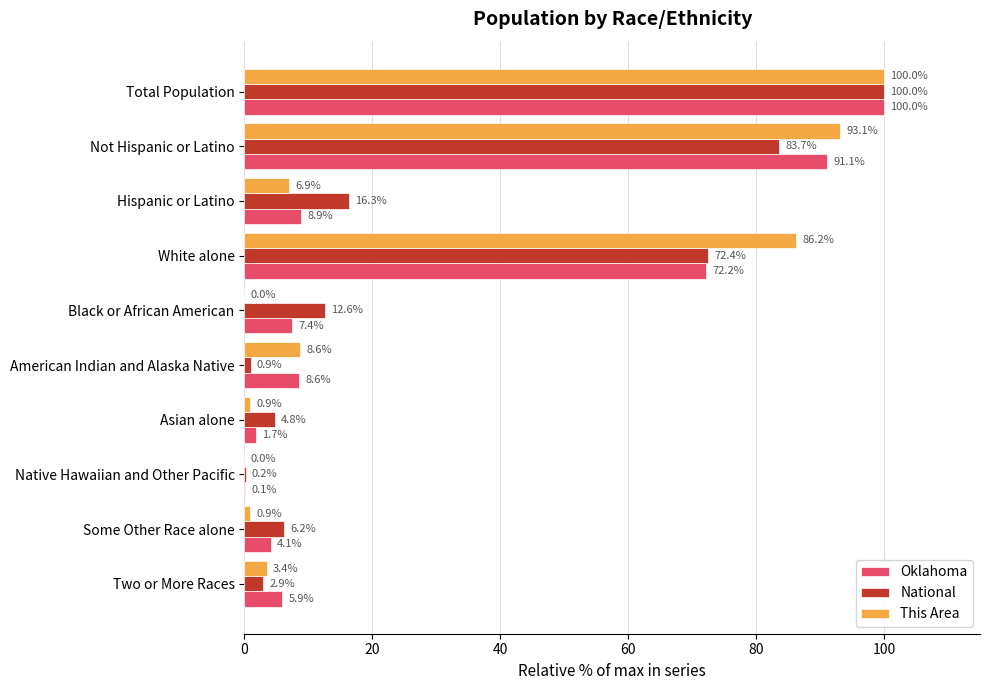

What is the sum of all Oklahoma values?

300.0